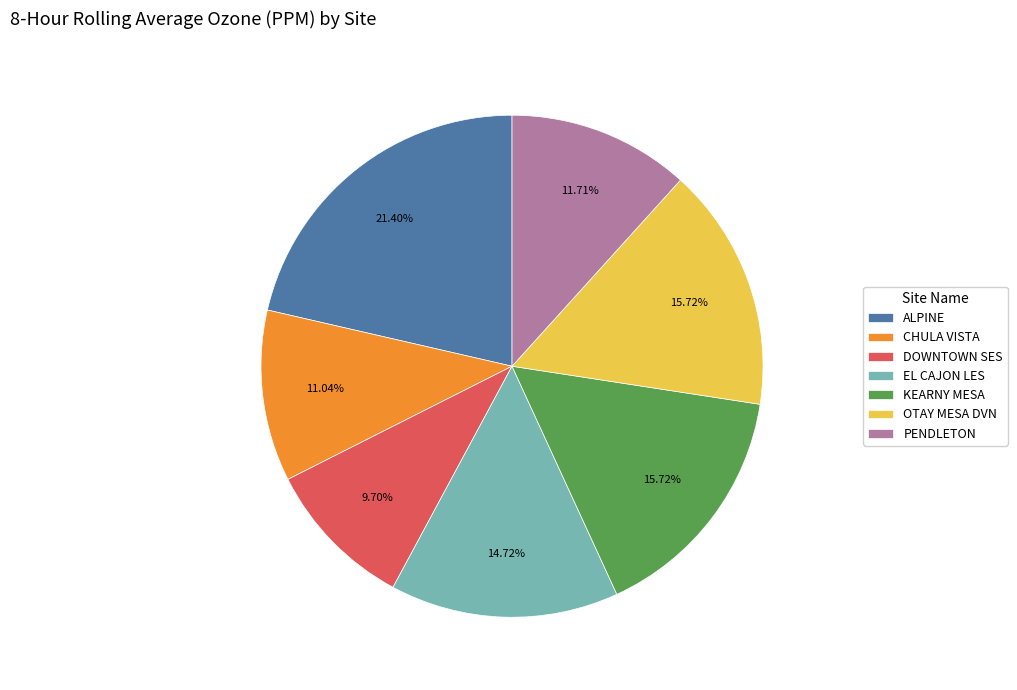

Count the number of slices in the pie.

7